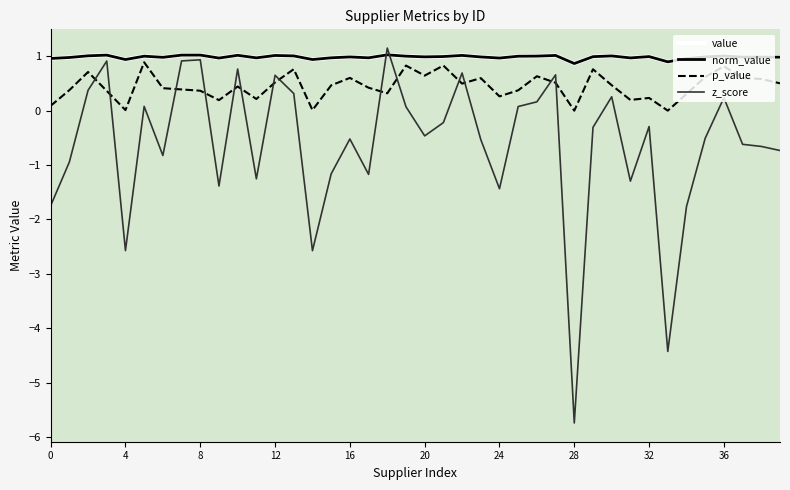

At which label is z_score closest to -2?

34